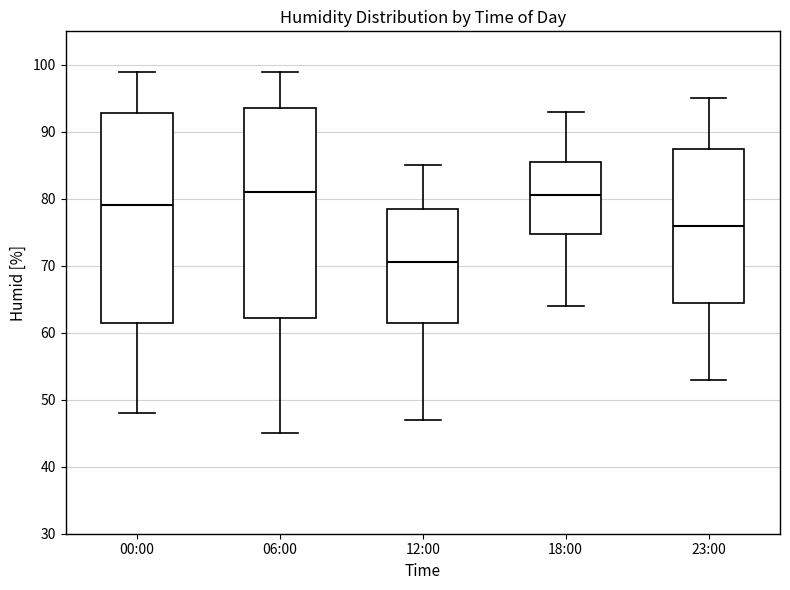

Reading left to right, read every box against the y-axis: the position of its median line, the range the box covers, and the ends of its whiskers. The values are not printed on the chart, so give them approximately, as read against the axis.

00:00: median 79, box 62 to 93, whiskers 48 to 99
06:00: median 81, box 62 to 94, whiskers 45 to 99
12:00: median 71, box 62 to 79, whiskers 47 to 85
18:00: median 81, box 75 to 86, whiskers 64 to 93
23:00: median 76, box 65 to 88, whiskers 53 to 95